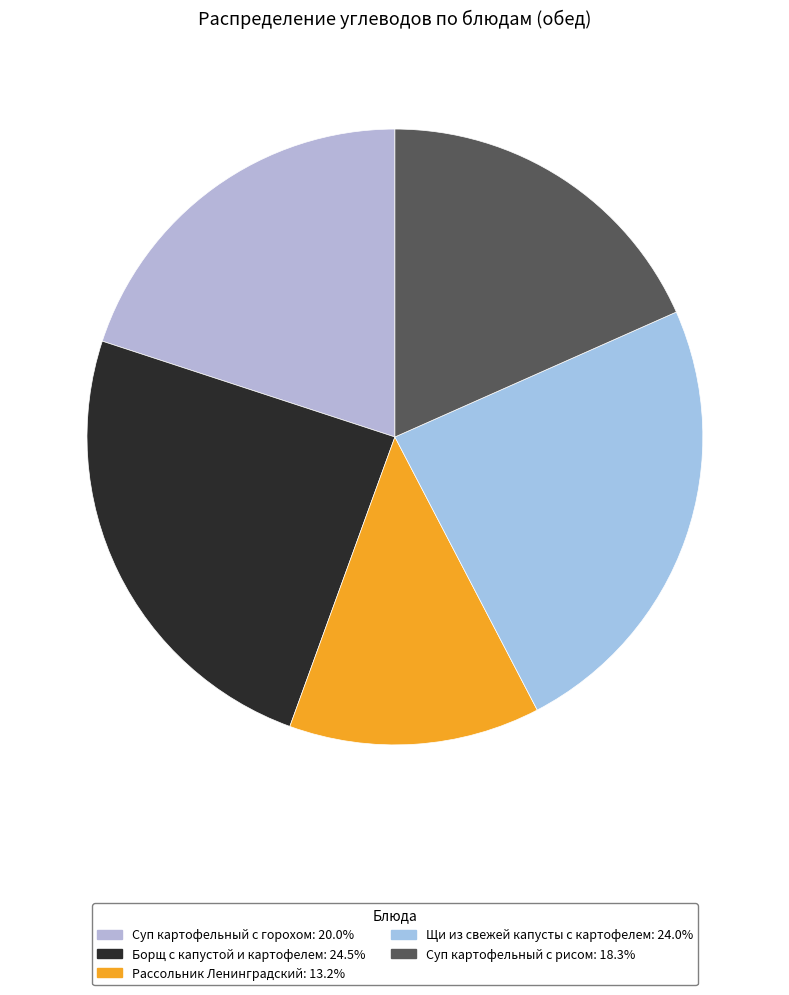

Is the sum of Суп картофельный с рисом and Щи из свежей капусты с картофелем greater than half?

No